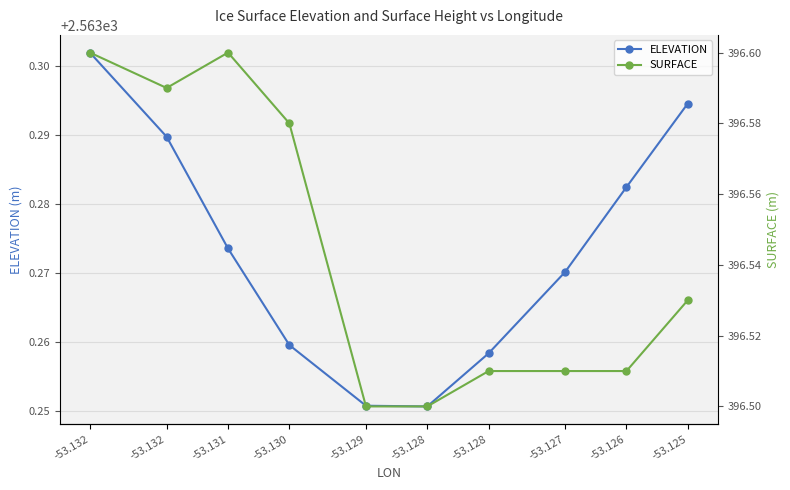

At which category does SURFACE reach its first local valley?

-53.132